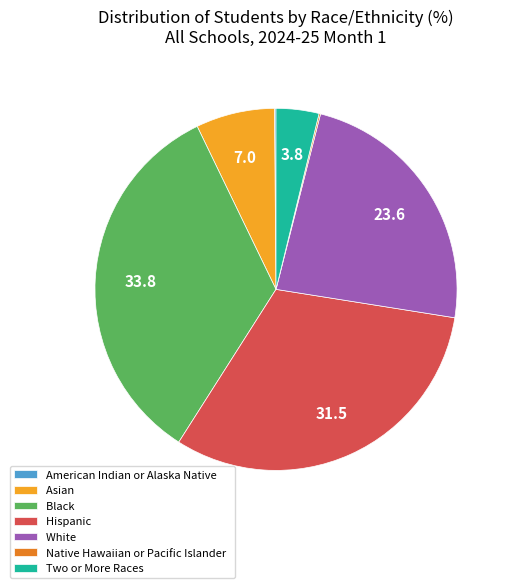

What is the ratio of the value at Black to the value at Two or More Races?

8.8